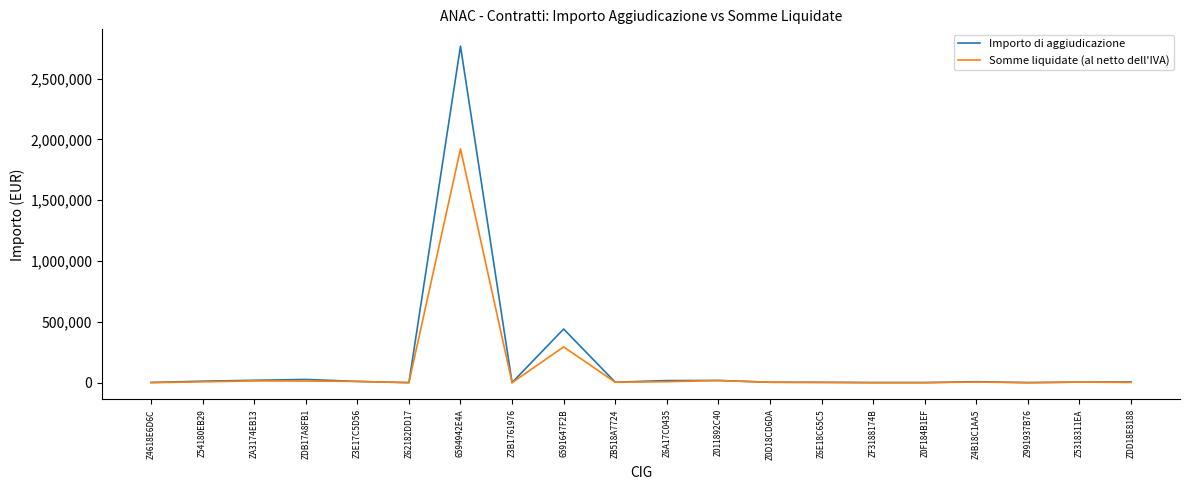

What is the maximum value shown in the chart?

2766393.0